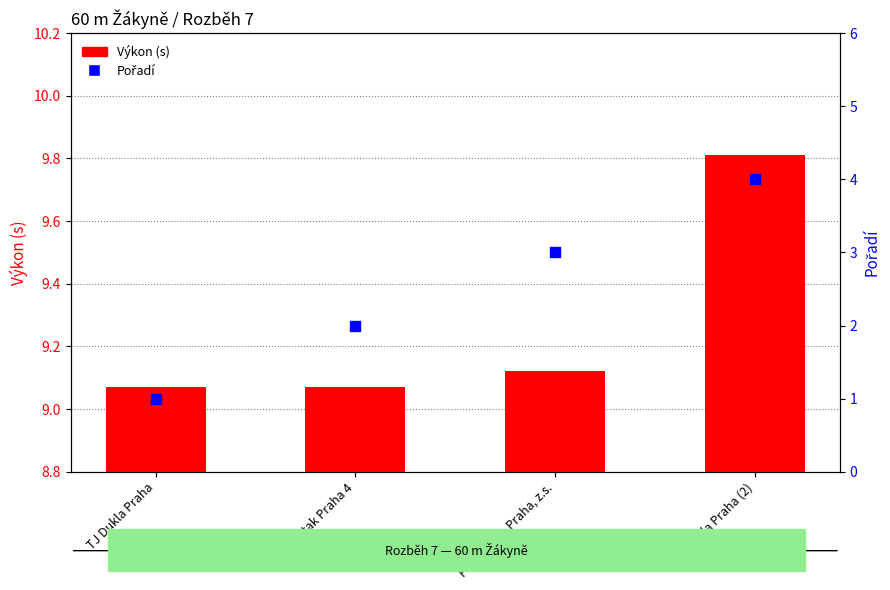

What is the total value across all series at PSK Olymp Praha, z.s.?

12.1